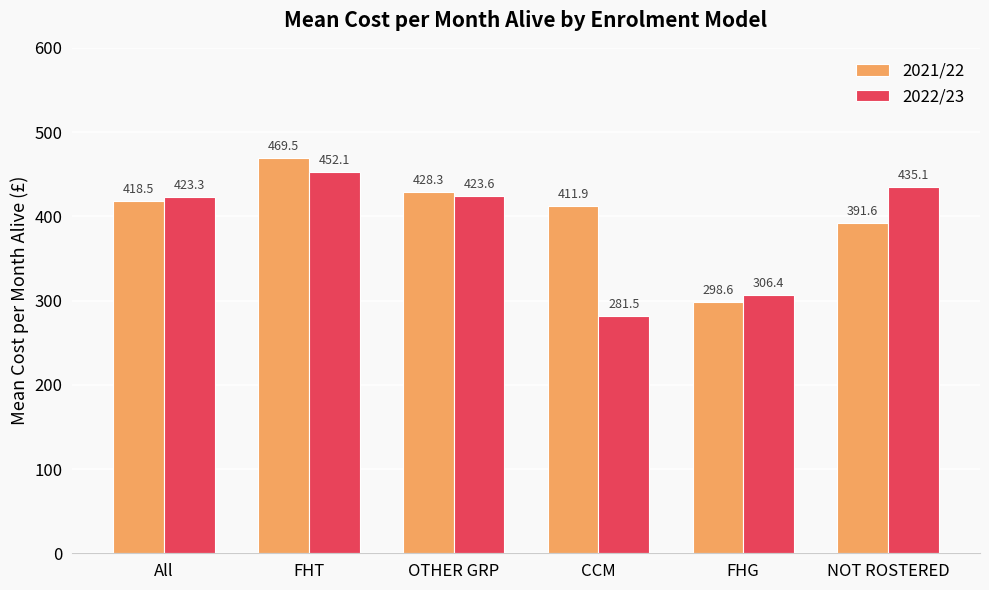

What are all the series names shown in the legend?

2021/22, 2022/23